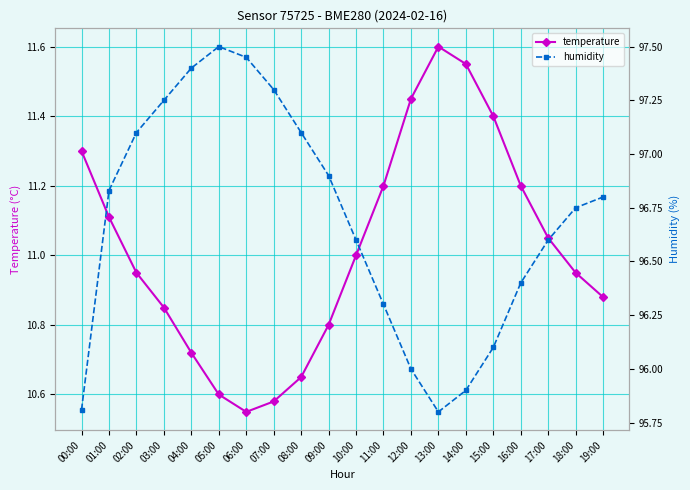

How many interior local peaks does the humidity series have?

1